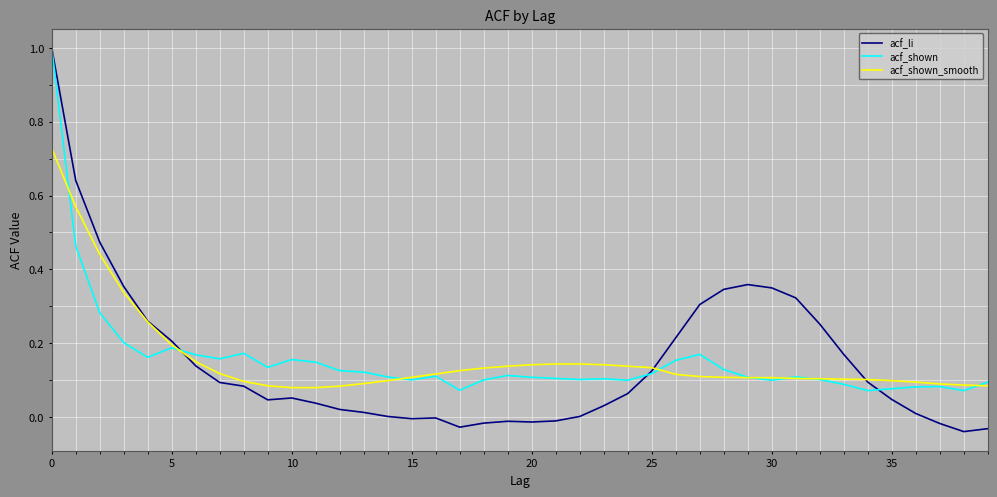

Which series has the largest range (max minus min)?

acf_li